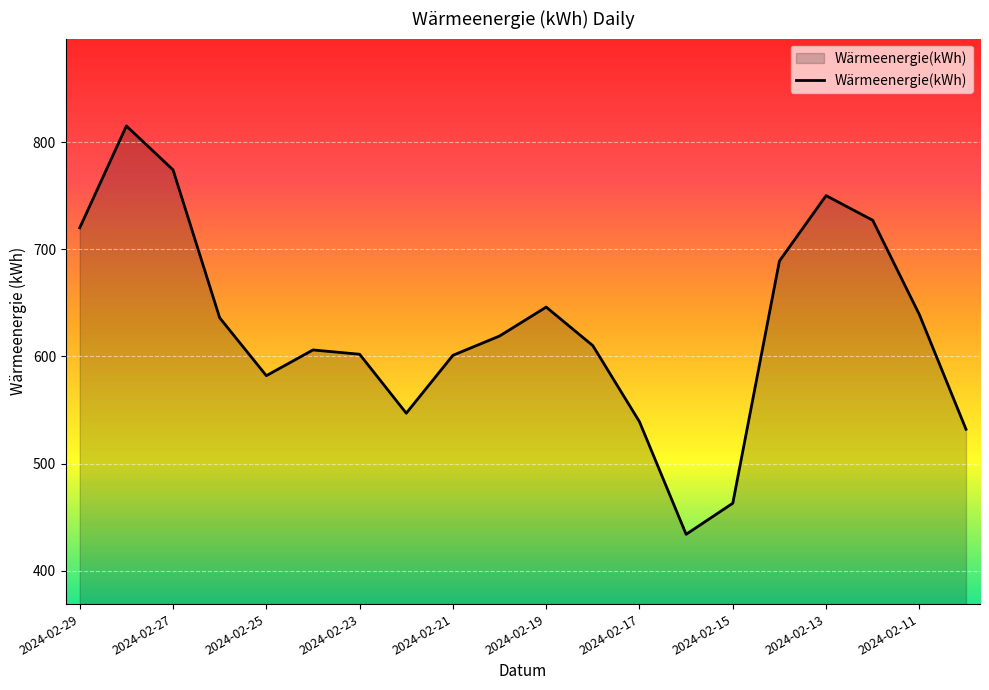

What is the difference between the maximum and minimum values?

381